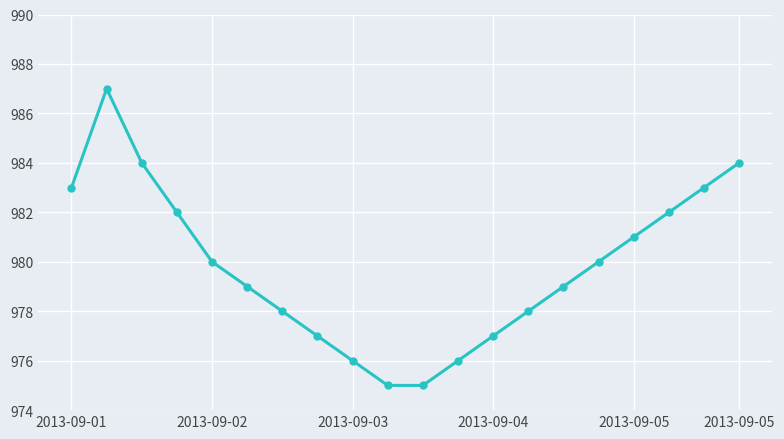

Reading left to right, transcribe all the data shown in this chart.

983	987	984	982	980	979	978	977	976	975	975	976	977	978	979	980	981	982	983	984